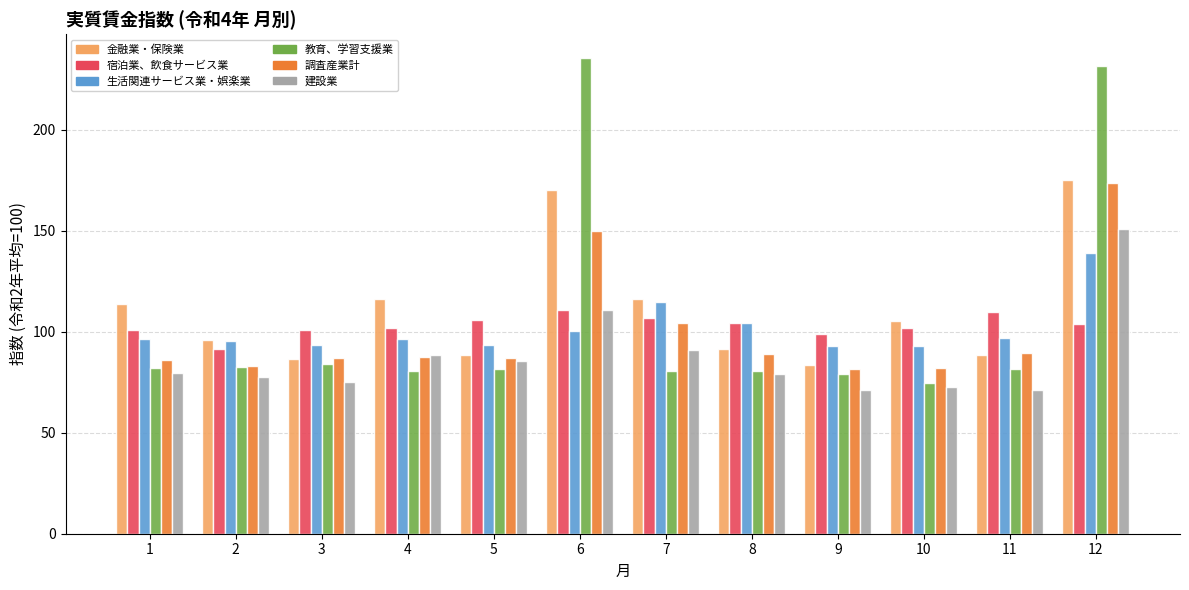

What is the total value across all series at 5?

541.0